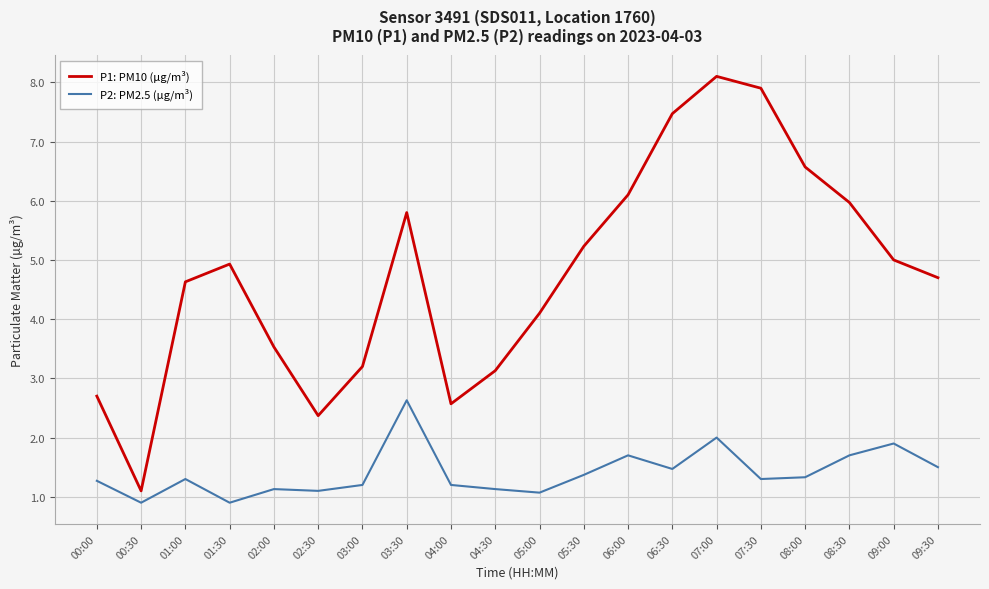

List the series in order of their peak value, highest first.

P1: PM10 (µg/m³), P2: PM2.5 (µg/m³)